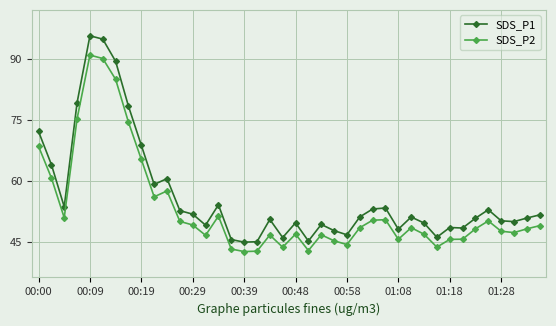

True or false: SDS_P1 and SDS_P2 cross at least once.

False